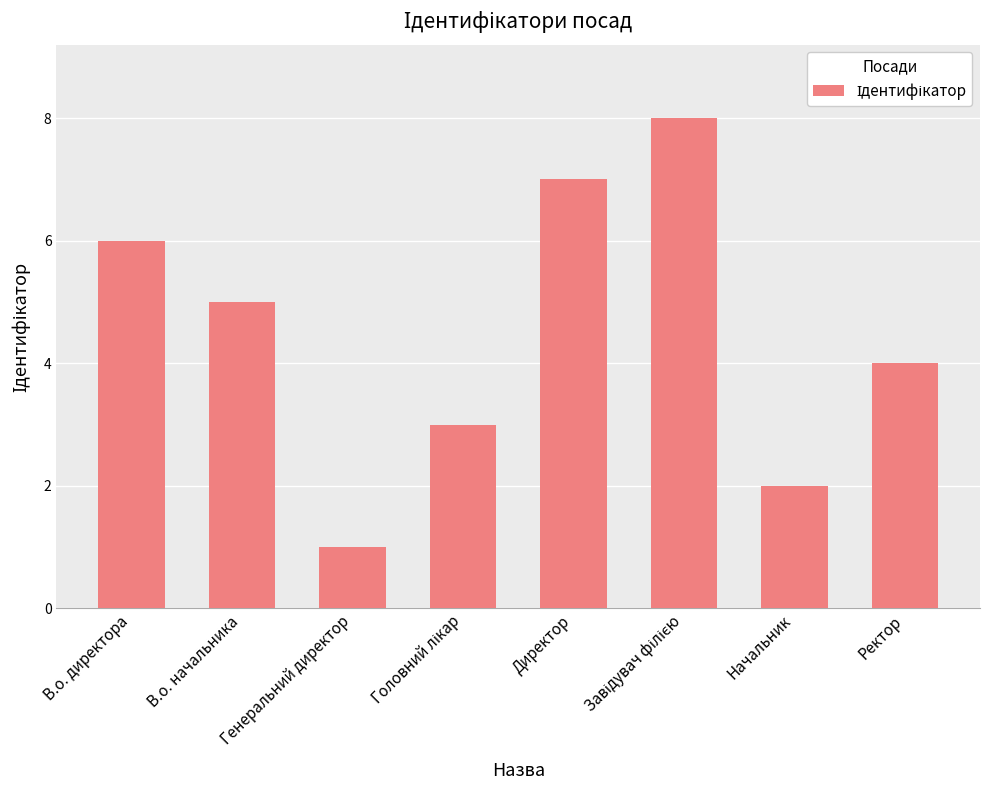

What is the sum of all values?

36